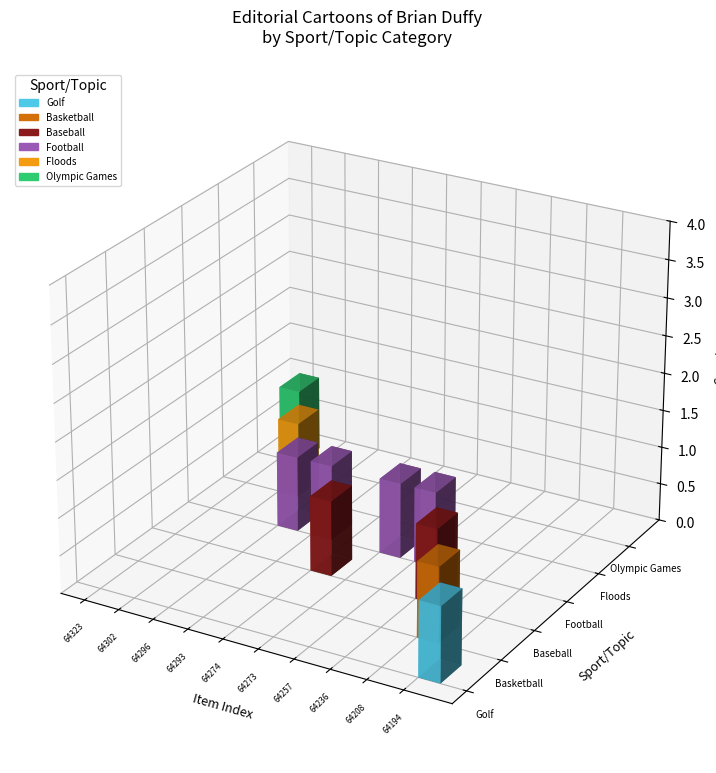

The value of Football at Gator skin is 1. True or false?

False